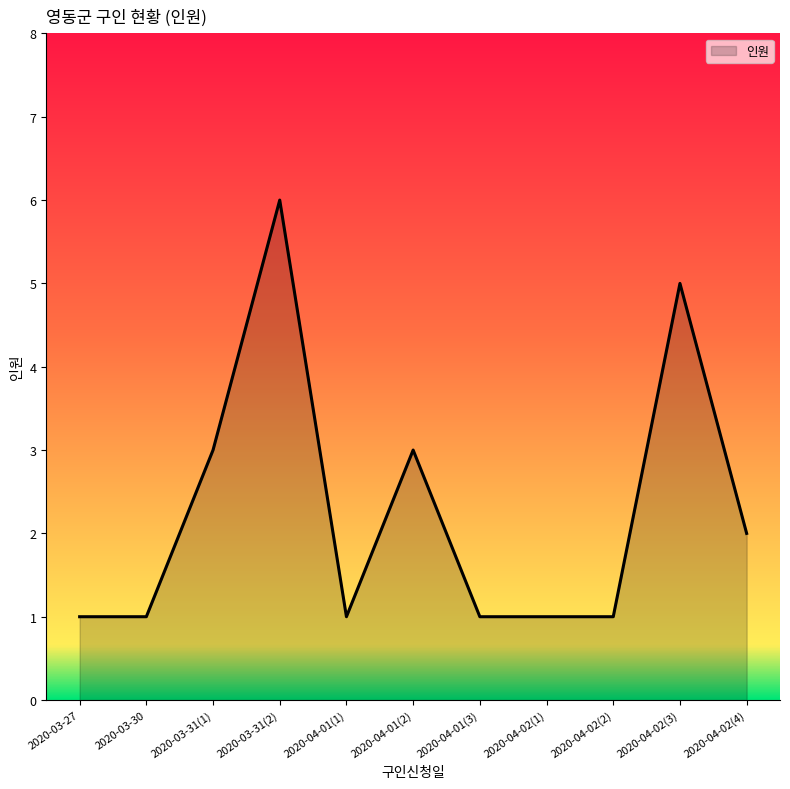

What is the difference between the values at 2020-04-01(1) and 2020-03-31(1)?

2